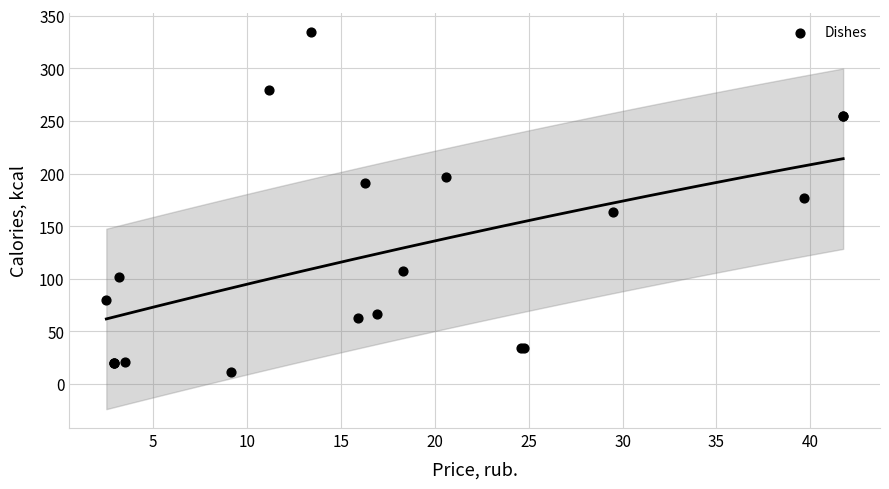

What Y value in the scatter plot is closest to 173?

177.0